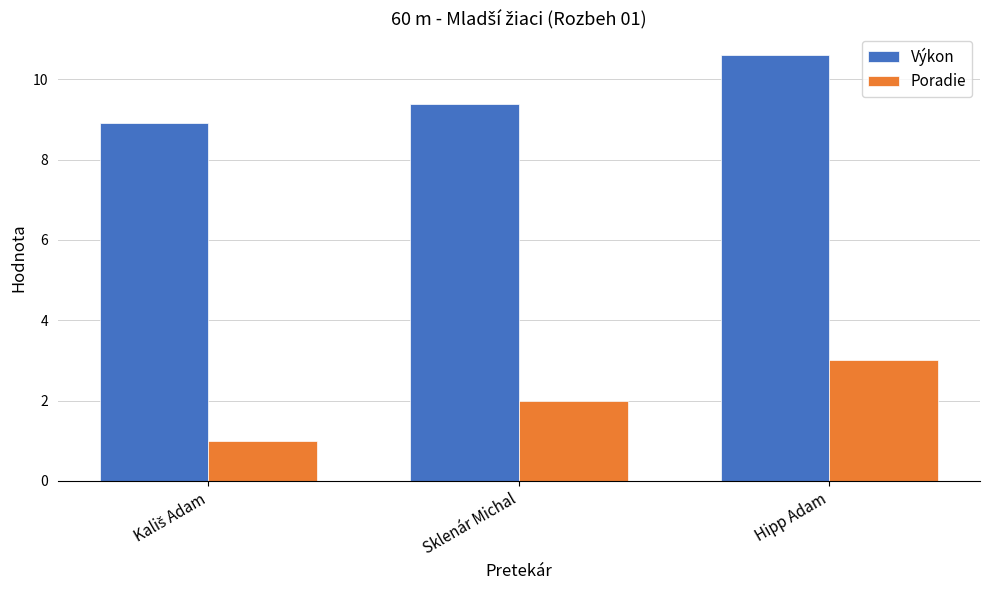

Read the Poradie value at Hipp Adam.

3.0